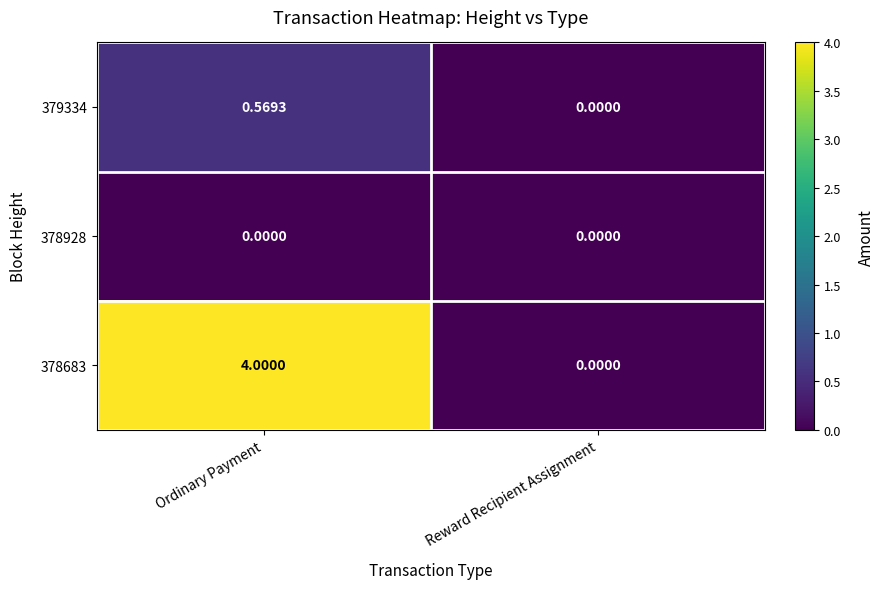

At which category is the sum across all series the highest?

Ordinary Payment